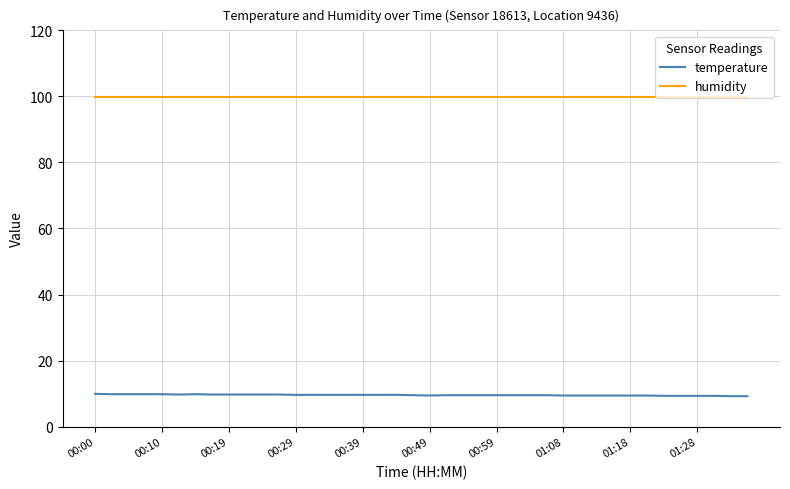

How many lines are shown in the chart?

2